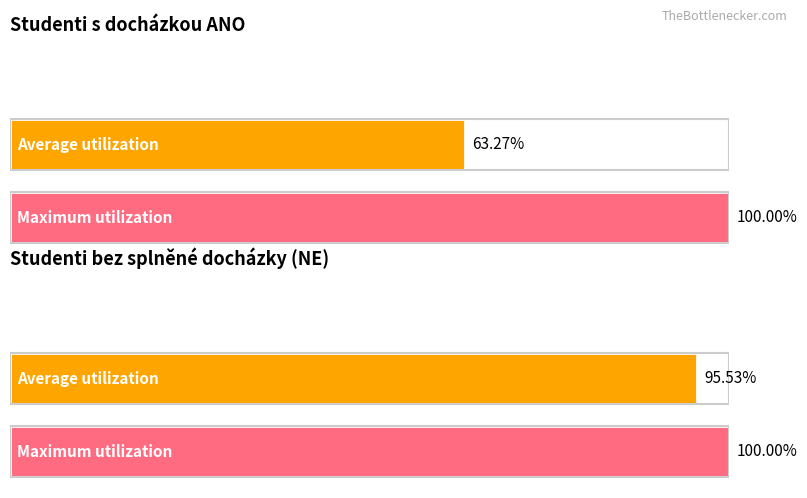

How many series are shown in this chart?

2